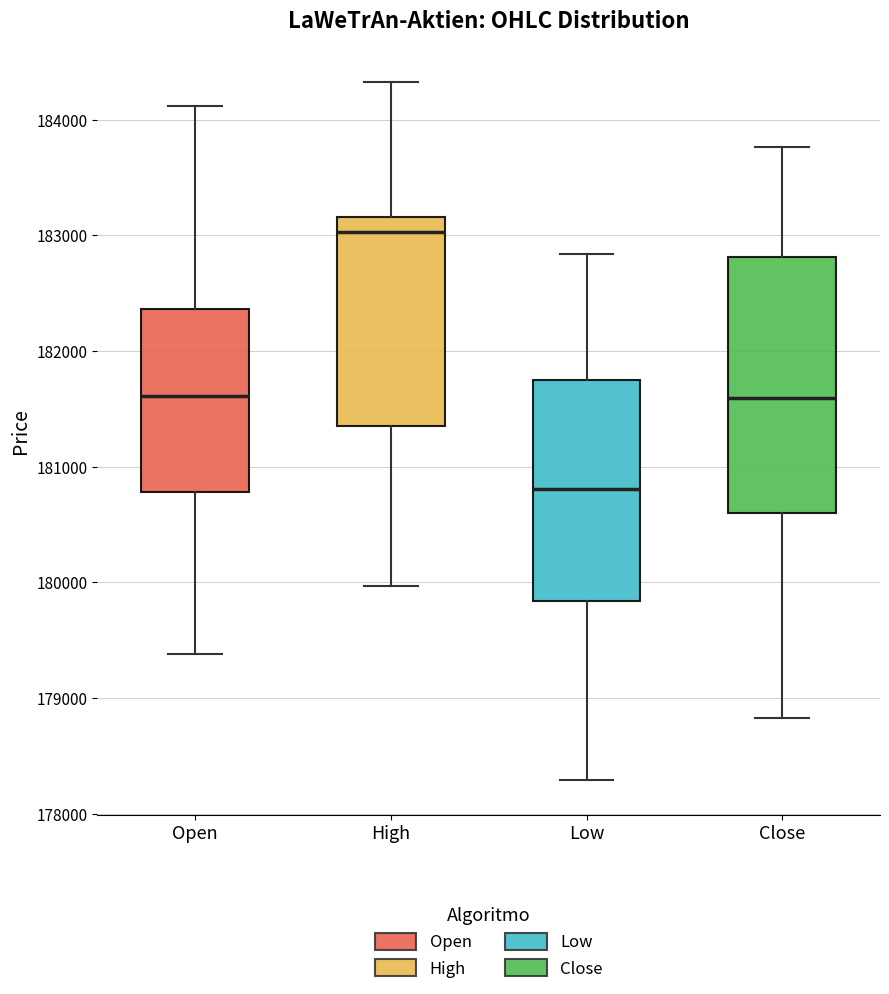

Where does the lower whisker of the box for Open end on the y-axis? The values are not printed on the chart, so give them approximately, as read against the axis.

179400